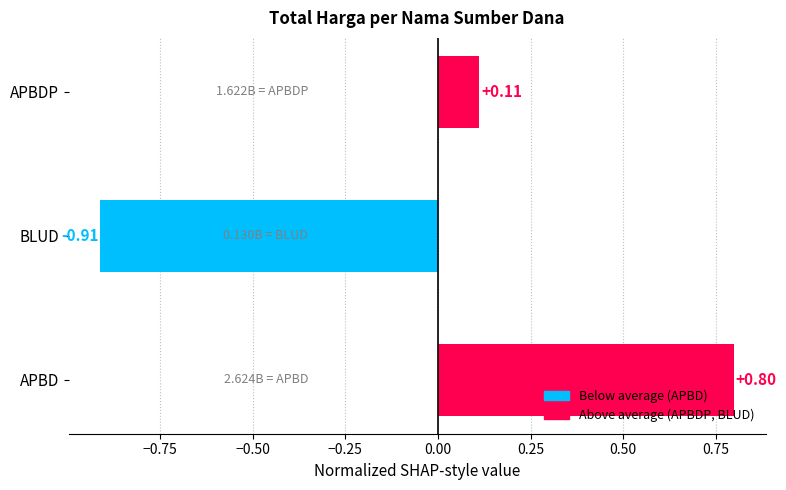

Are the bars grouped side by side (vs. stacked)?

No